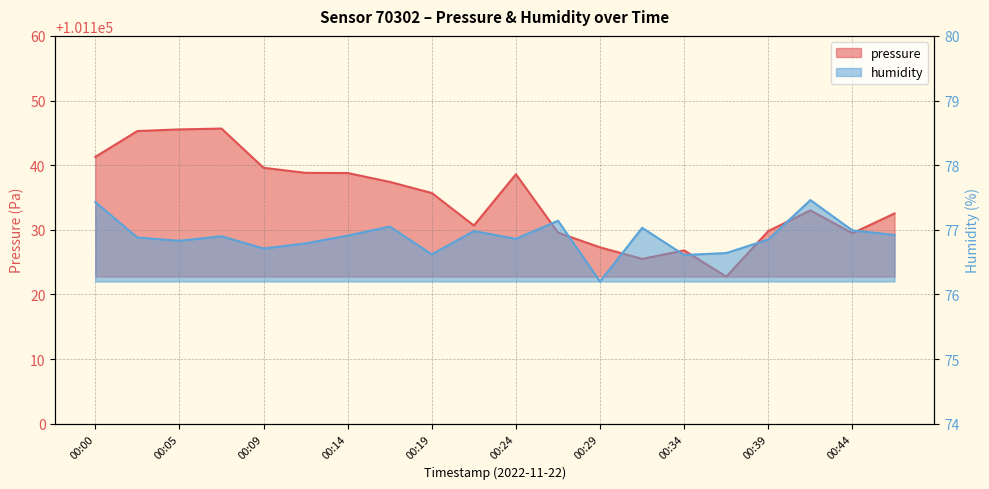

What is the difference between the highest and lowest values at 00:26?

101052.4